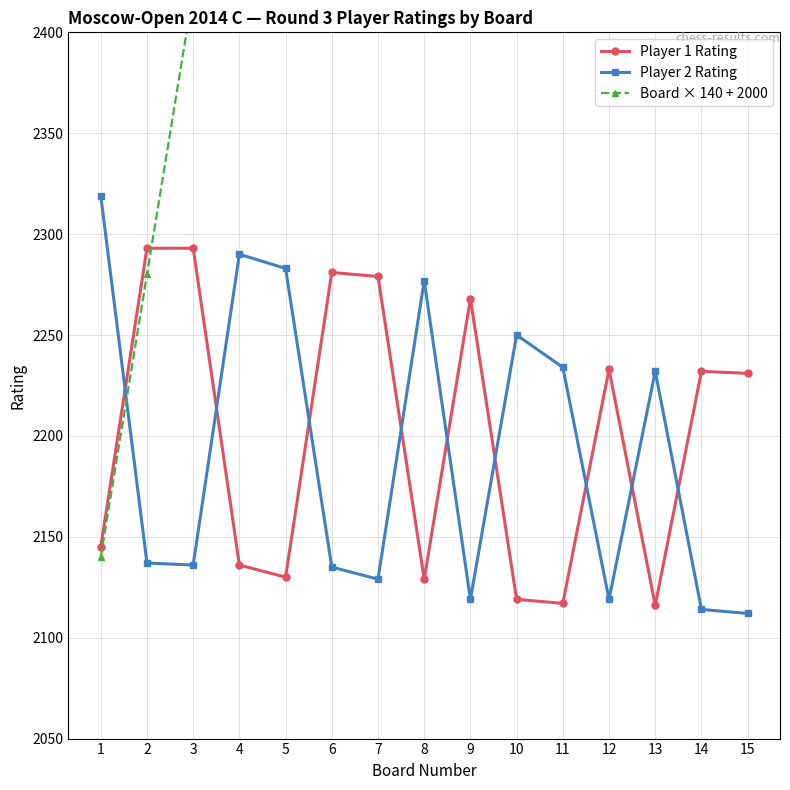

At which label does Player 2 Rating first exceed 2137?

1